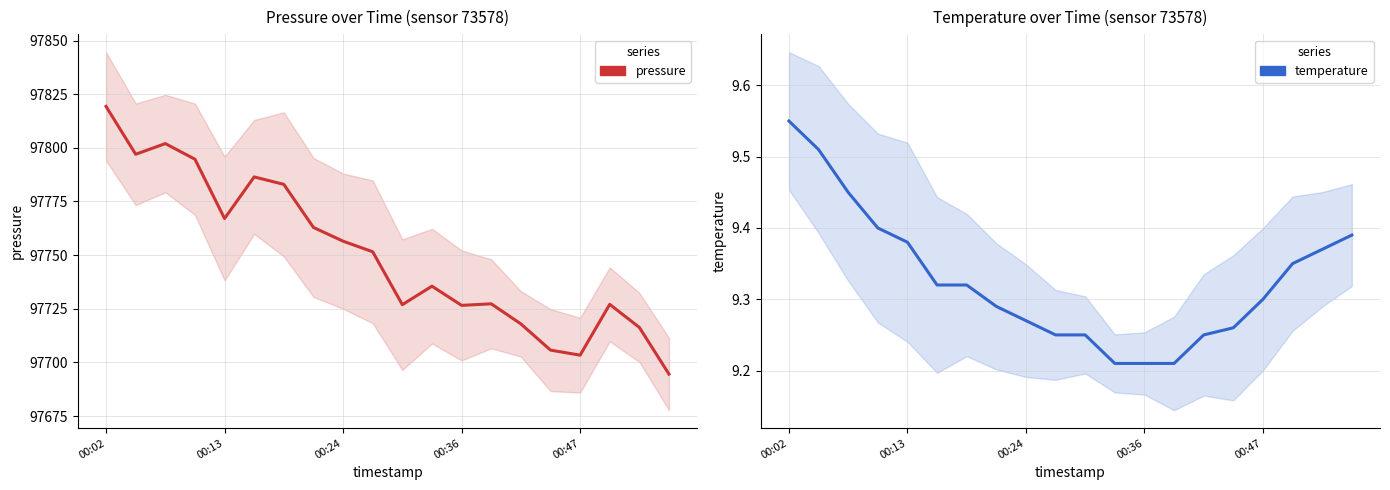

True or false: temperature and pressure intersect in this chart.

False